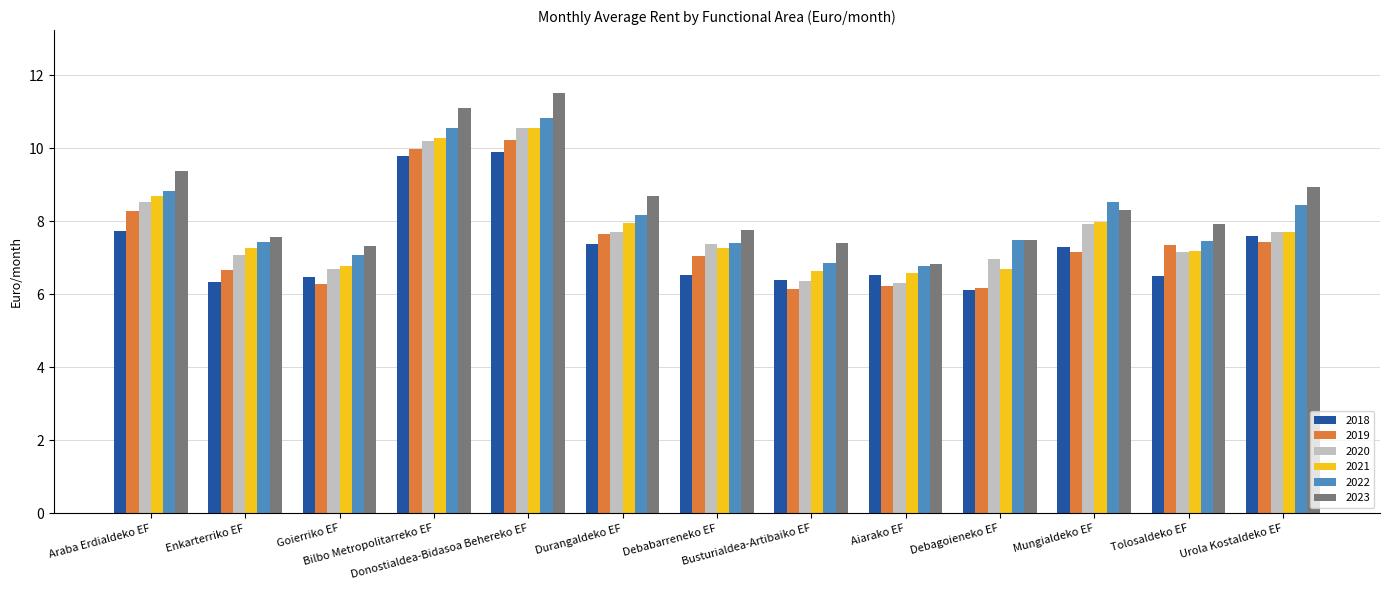

How many bars are there in each group?

6